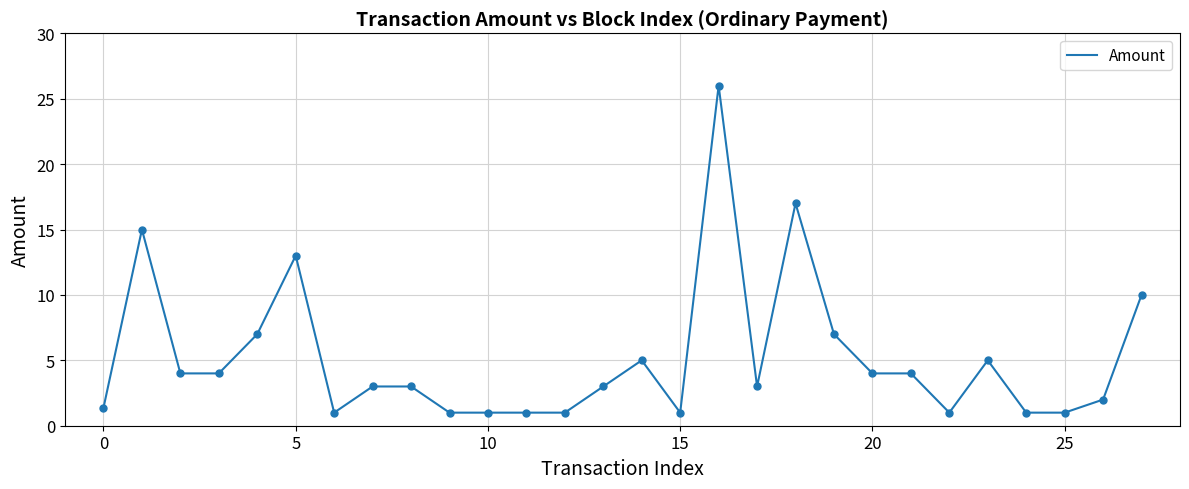

What is the difference between the maximum and minimum values?

25.0